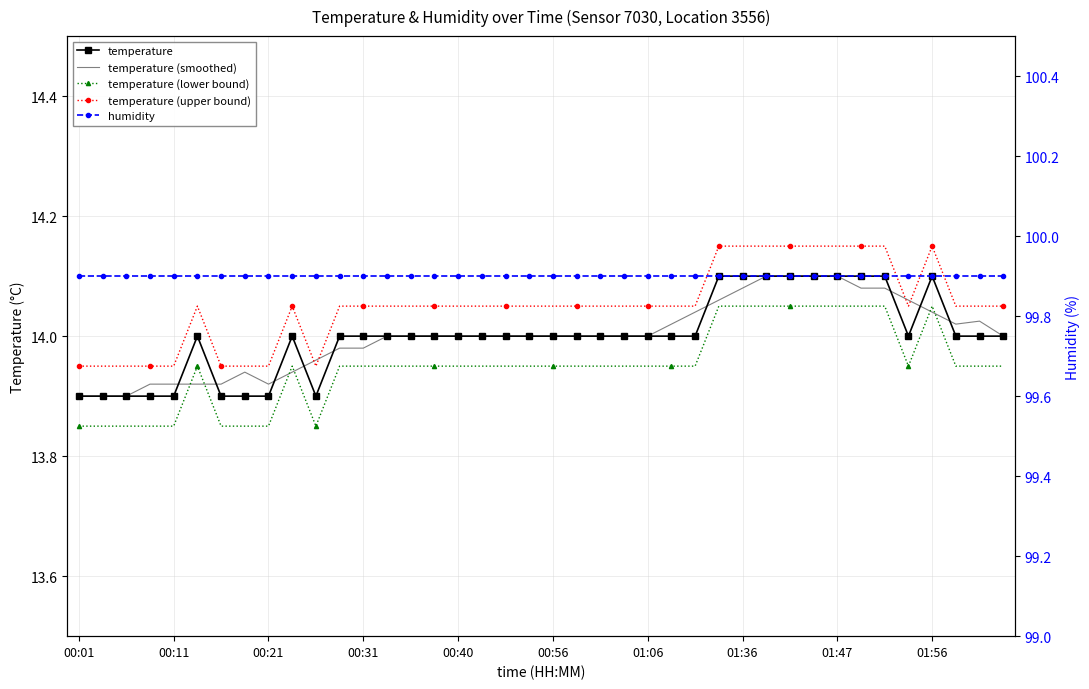

Count the number of categories in the chart.

40